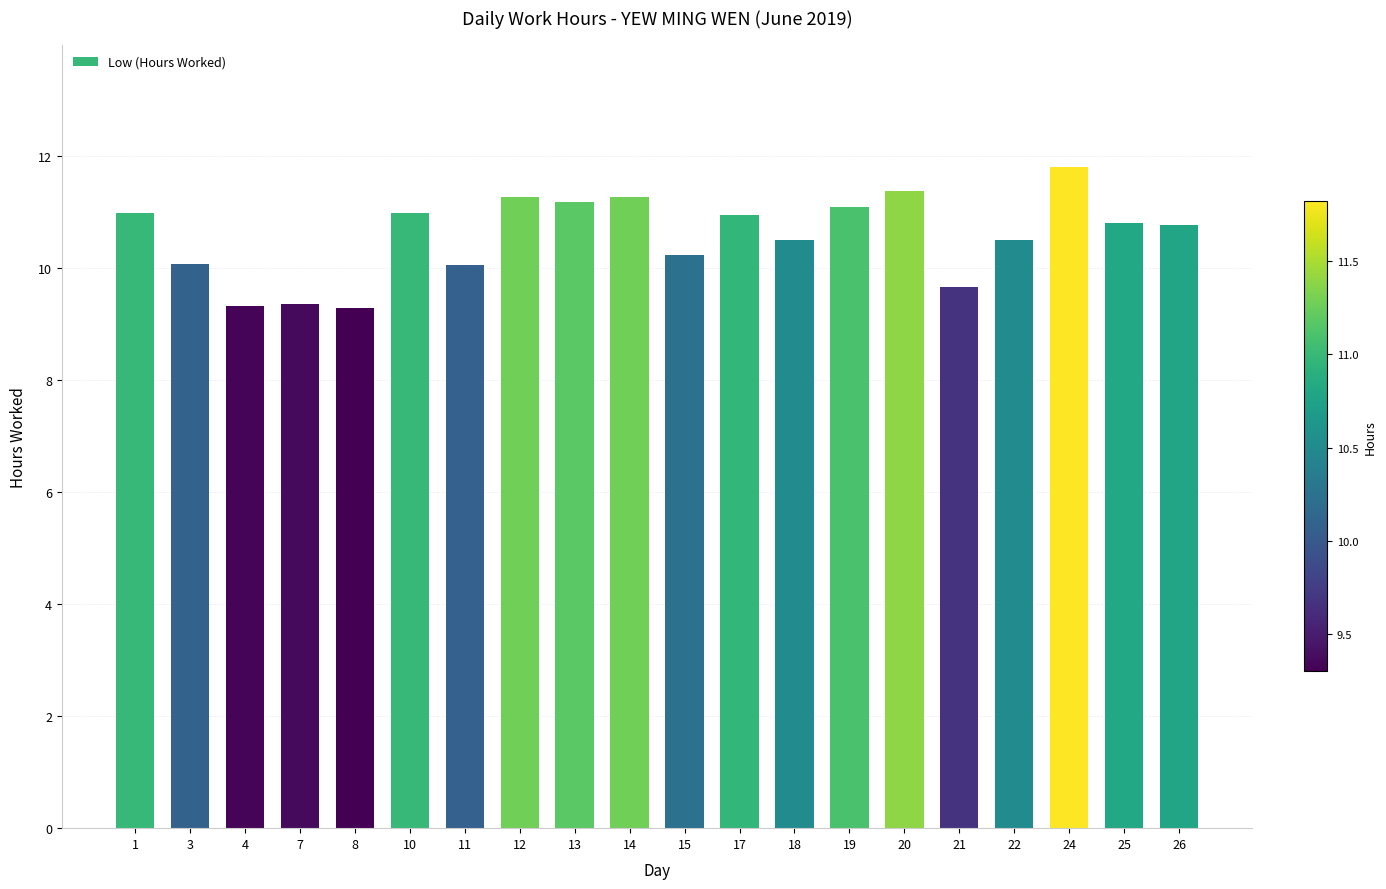

The value at 24 is 21.2. True or false?

False